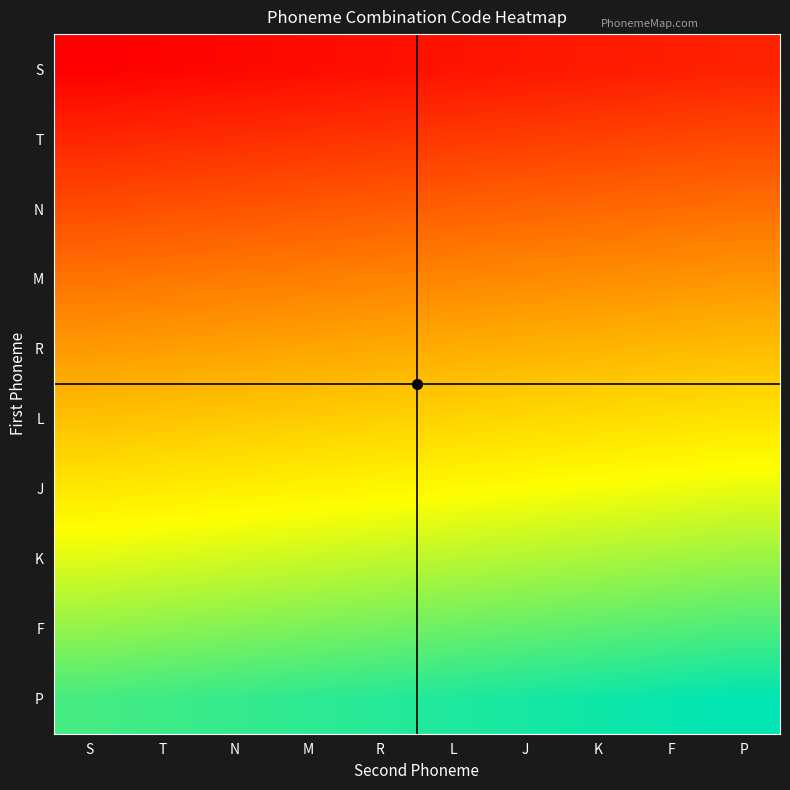

What is the greatest value displayed?

99